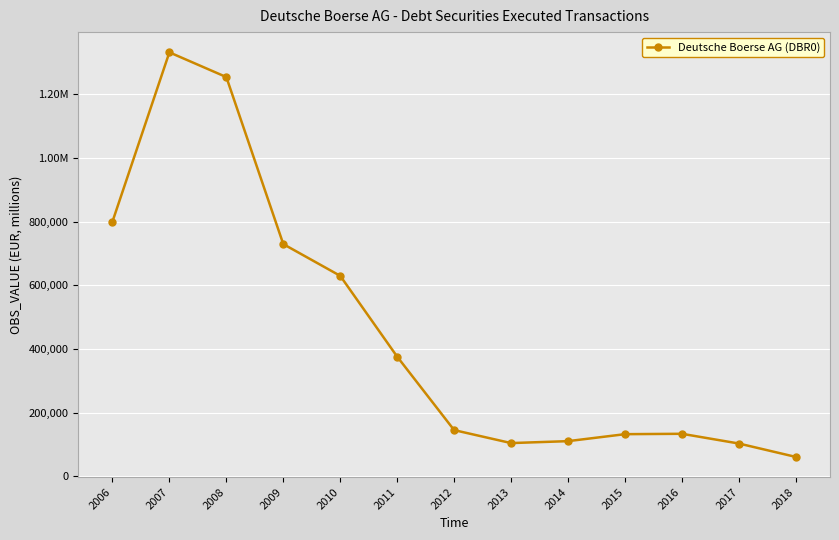

Is this an area chart (filled region under the line)?

No